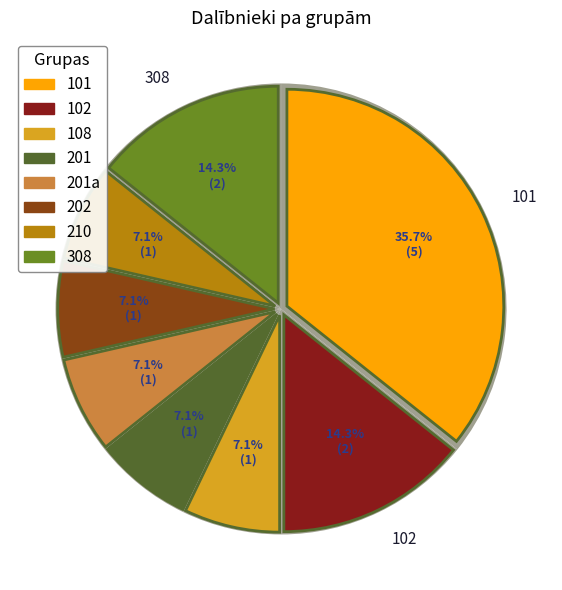

What percentage is NOT represented by 202?

92.9%